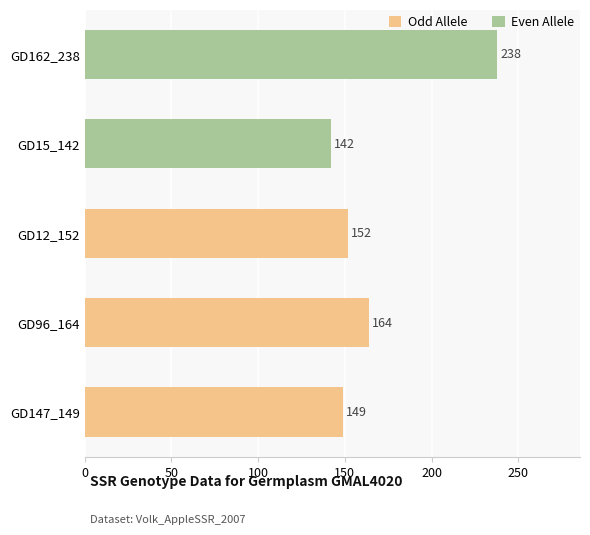

List the labels in order of Odd Allele value, smallest first.

GD147_149, GD12_152, GD96_164